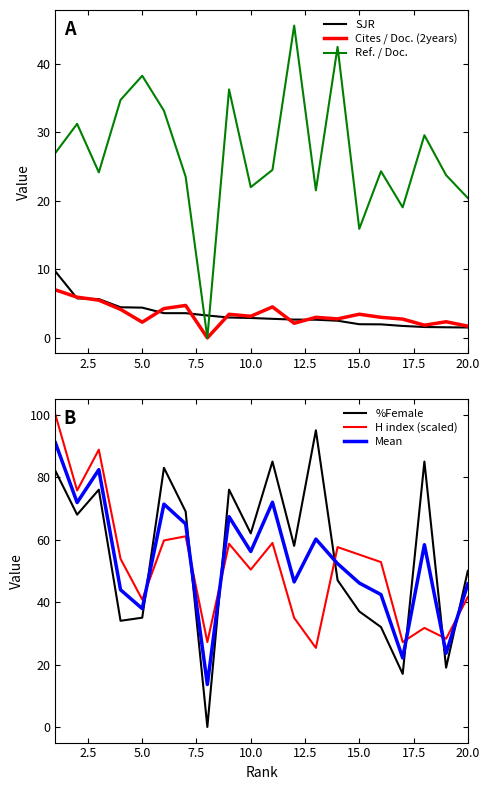

How many intersections are there between Ref. / Doc. and SJR?

2